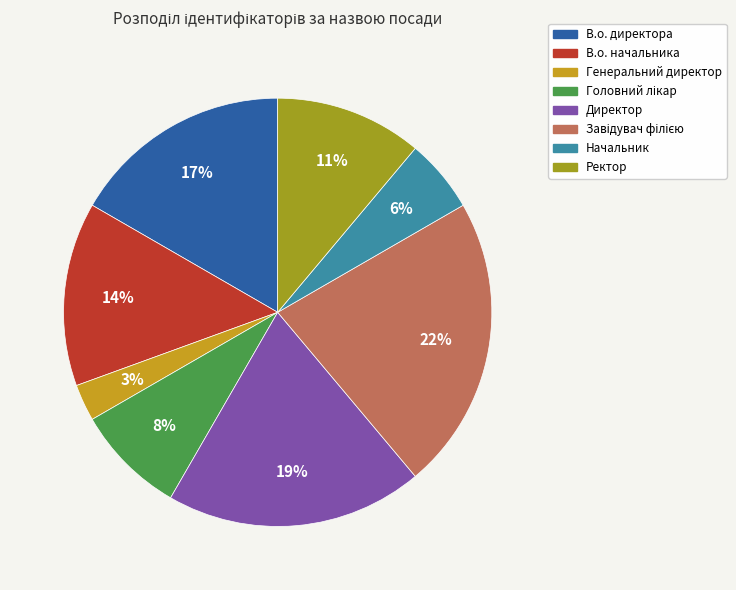

How many slices are in this pie chart?

8